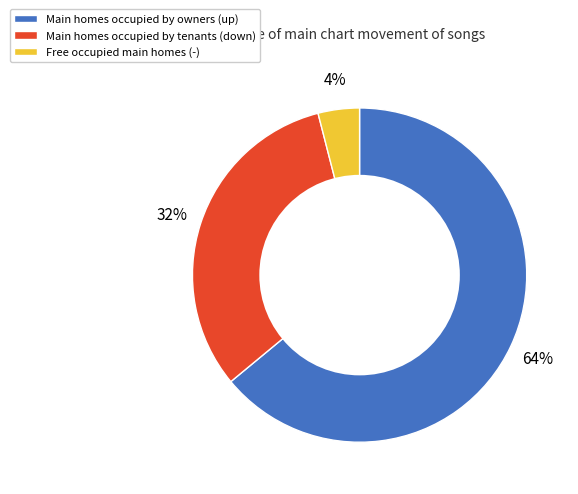

What is the majority slice?

Main homes occupied by owners (up)